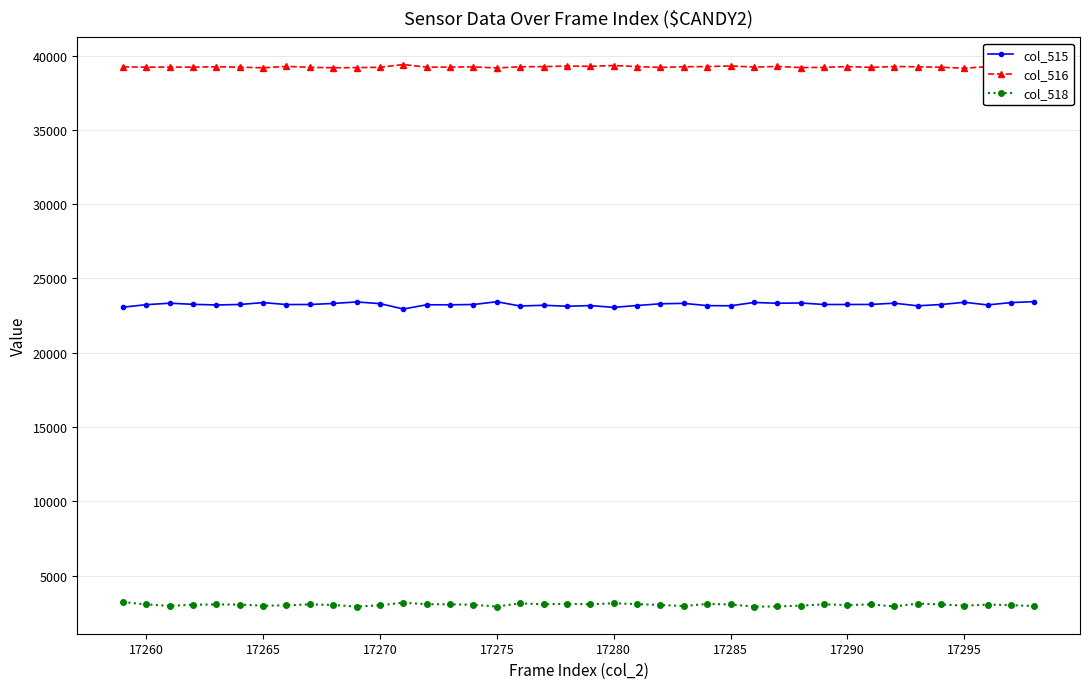

True or false: col_515 and col_518 cross at least once.

False